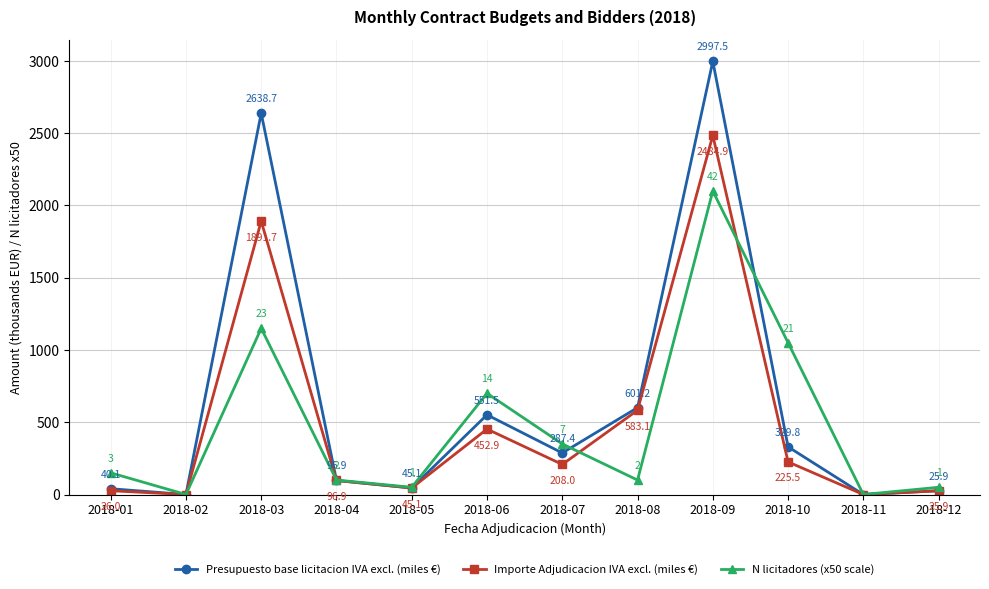

What is the value of the N licitadores (x50 scale) point at the 10th from the left?

1050.0